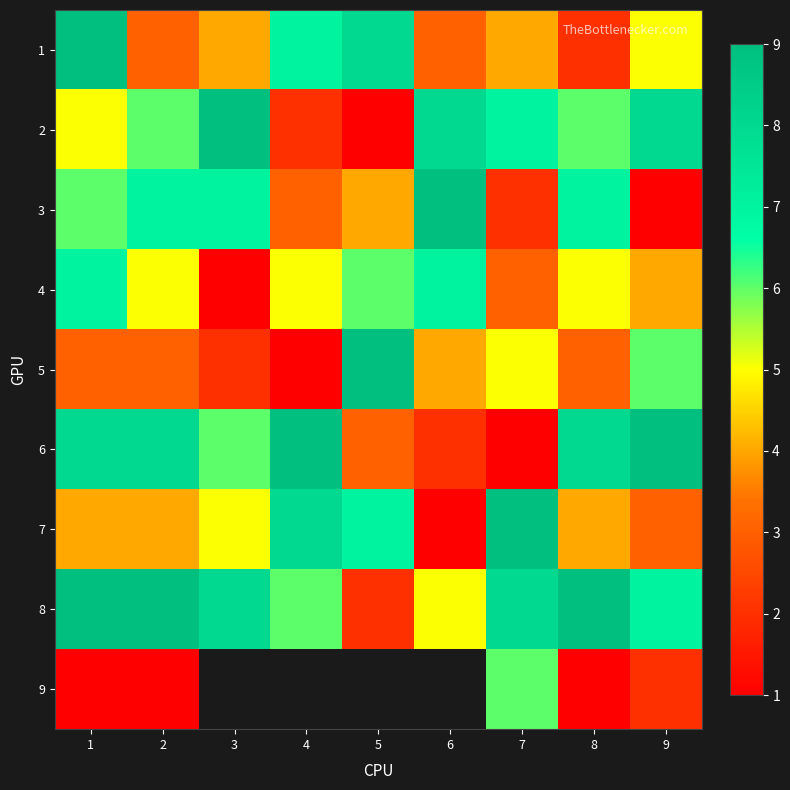

What is the difference between the maximum and minimum values in the 8 series?

7.0